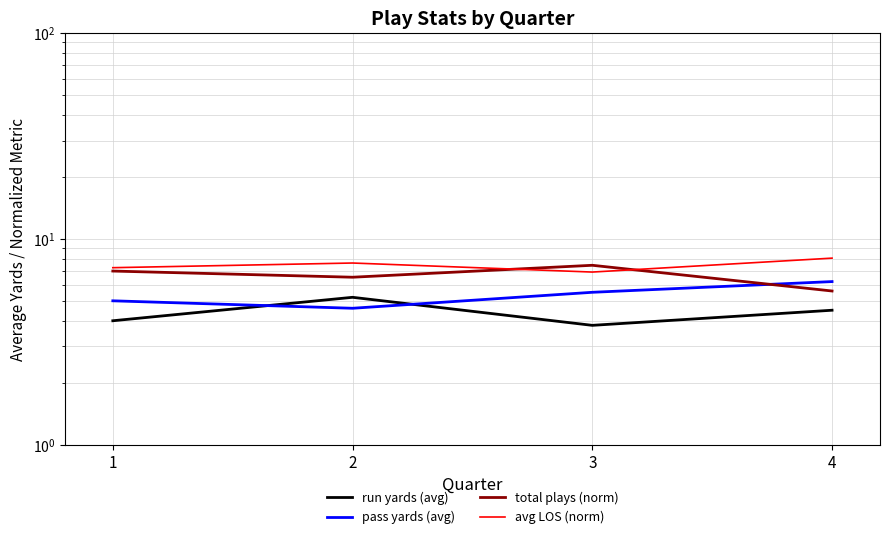

What is the value of the avg LOS (norm) point at the 4th from the left?

8.1